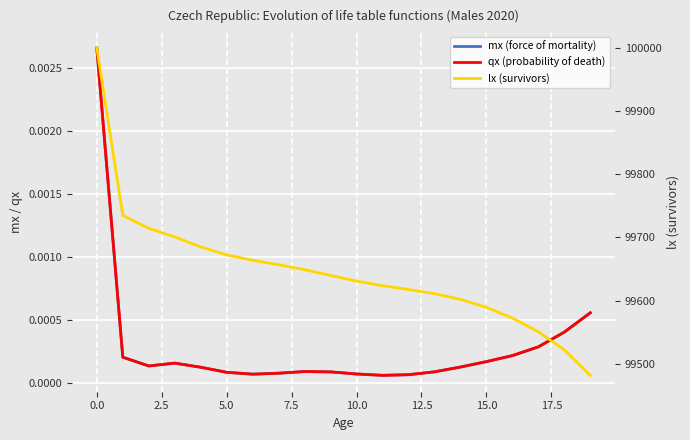

True or false: mx (force of mortality) and lx (survivors) intersect in this chart.

False